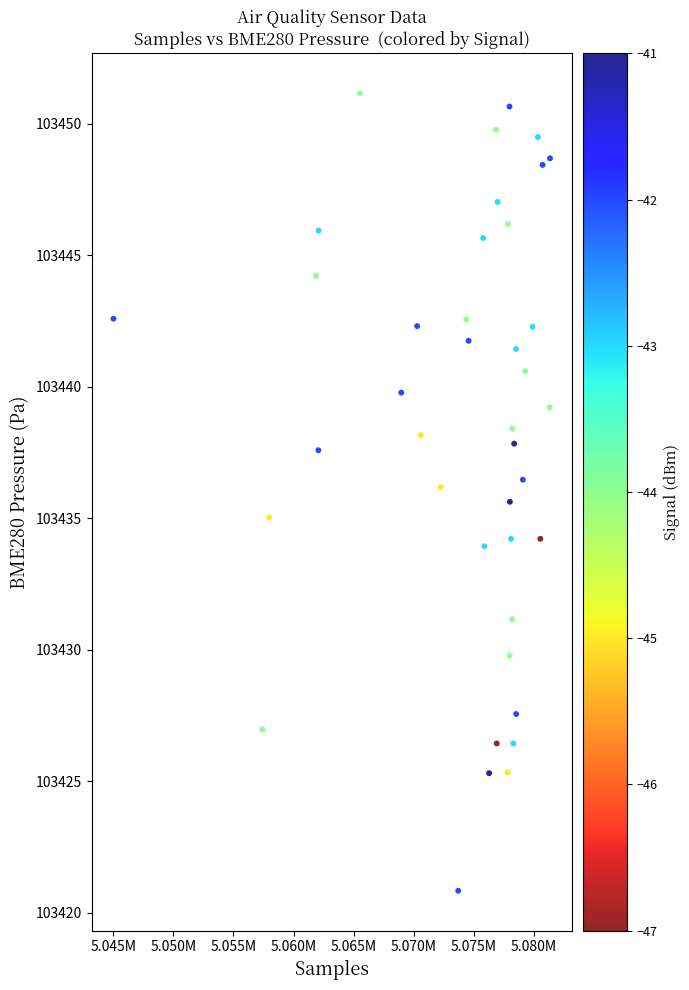

What is the range of Y values (max minus min)?

30.3